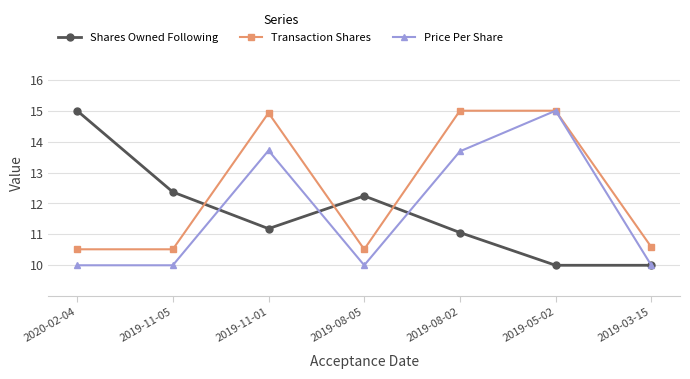

What is the lowest value of the Price Per Share series?

10.0